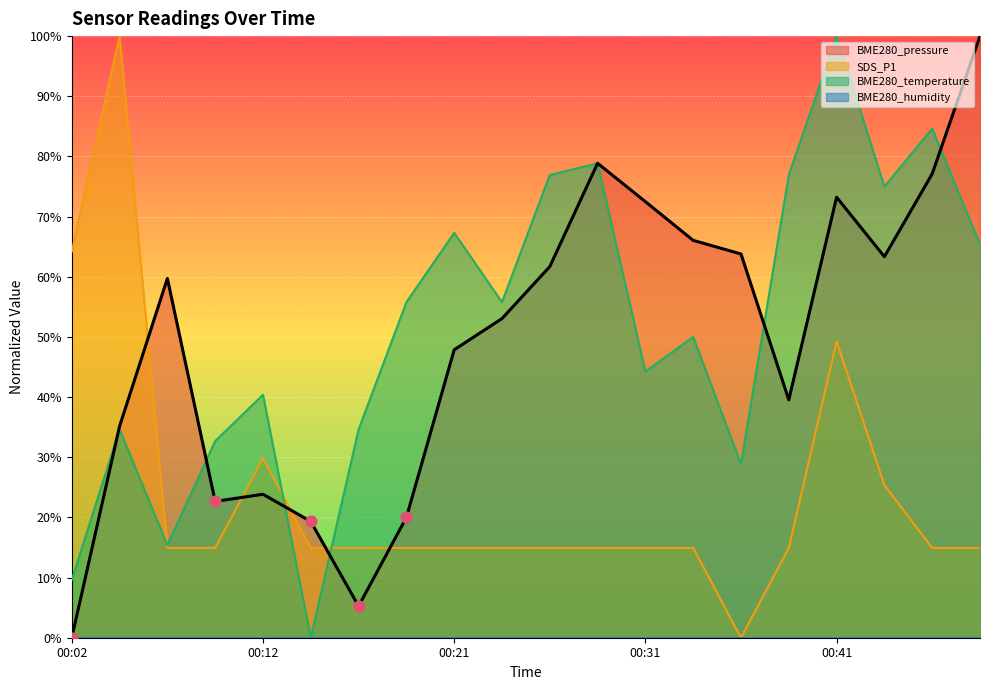

Which series has the largest Y range (max minus min)?

BME280_pressure